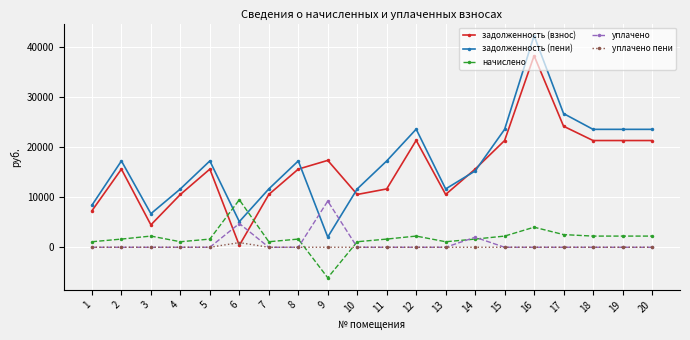

At how many categories does at least one series exceed 37884?

1